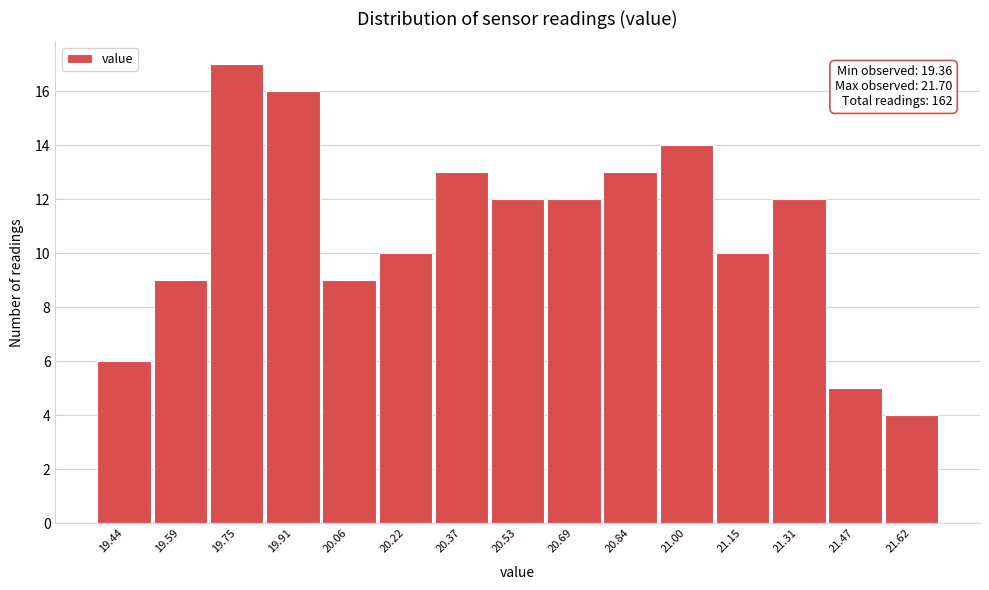

Which range on the x-axis has the tallest bar?

19.672 to 19.828